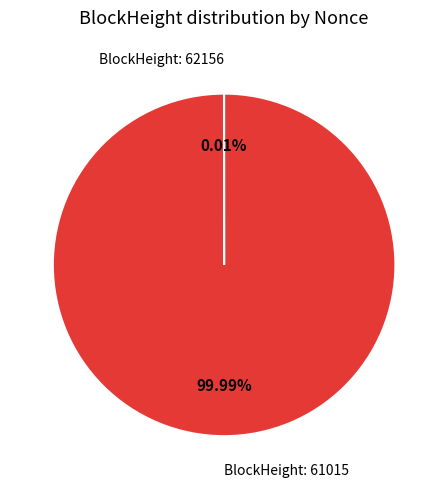

Is there a majority slice in this chart?

Yes